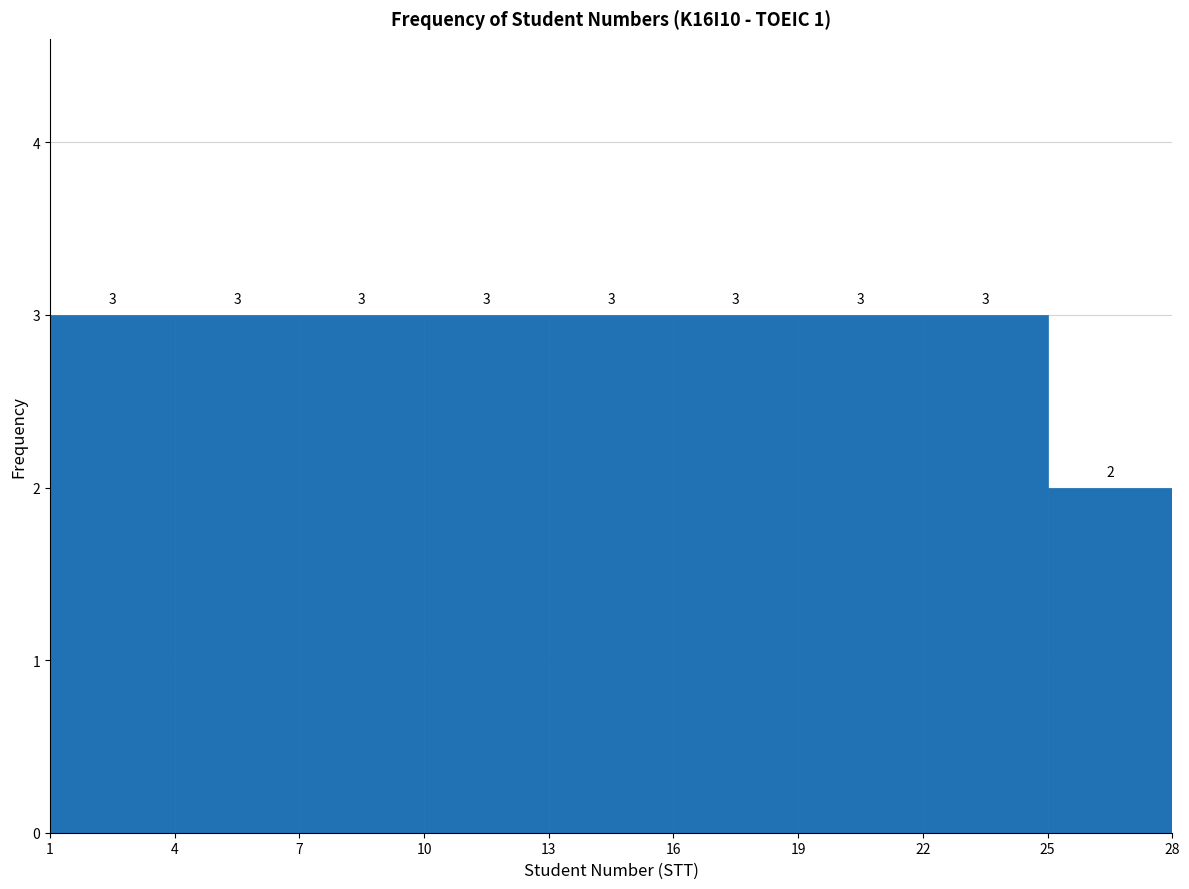

What is the height of the bar covering 1 to 4 on the x-axis?

3